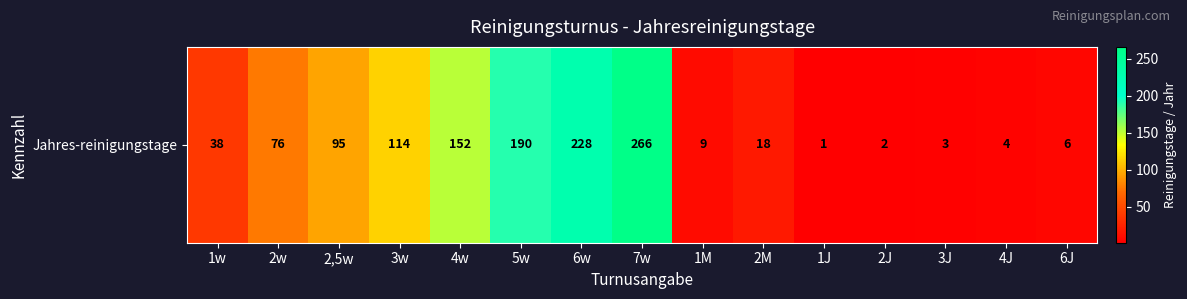

At which label is the value closest to 133?

3w